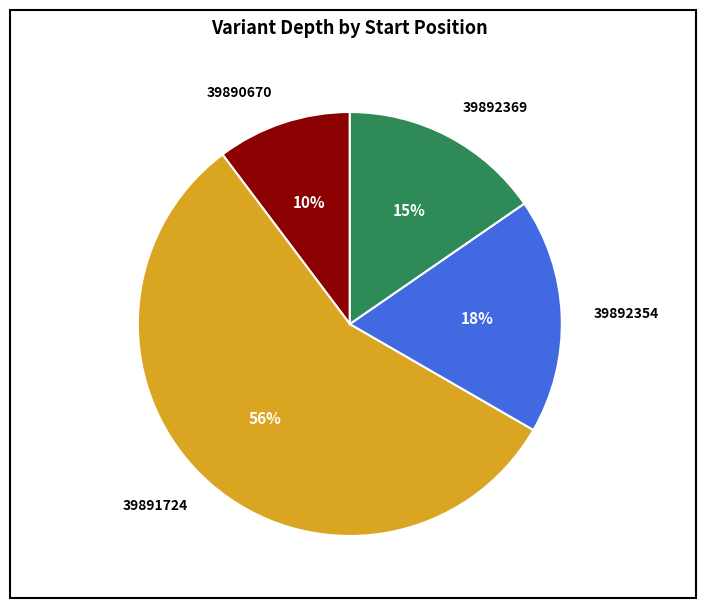

What percentage is the 39892354 slice, to the nearest percent?

18%